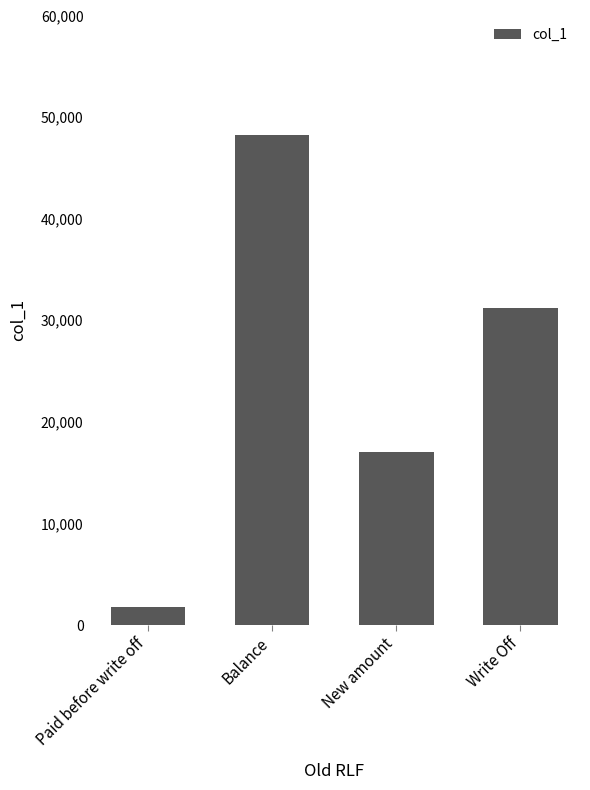

Are the bars horizontal?

No